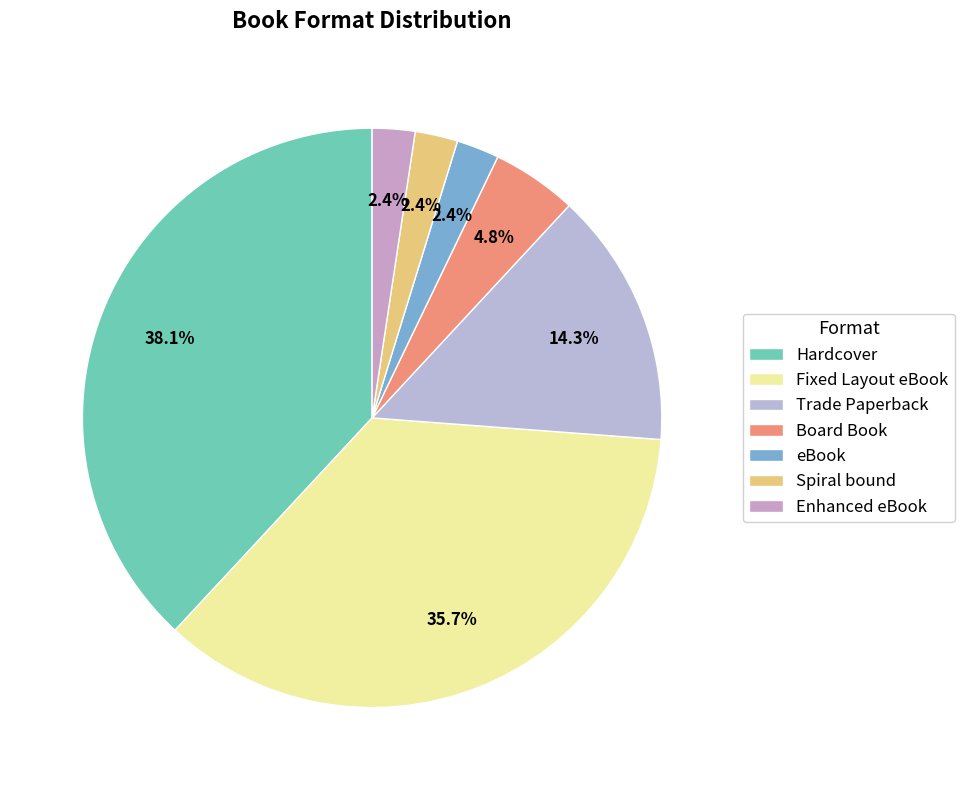

Is Hardcover the majority of the pie?

No